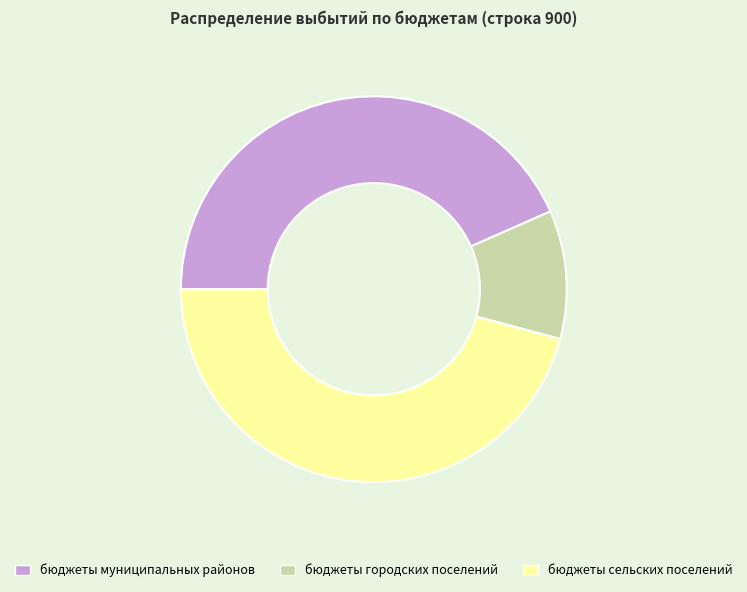

Does бюджеты сельских поселений account for over 50% of the chart?

No